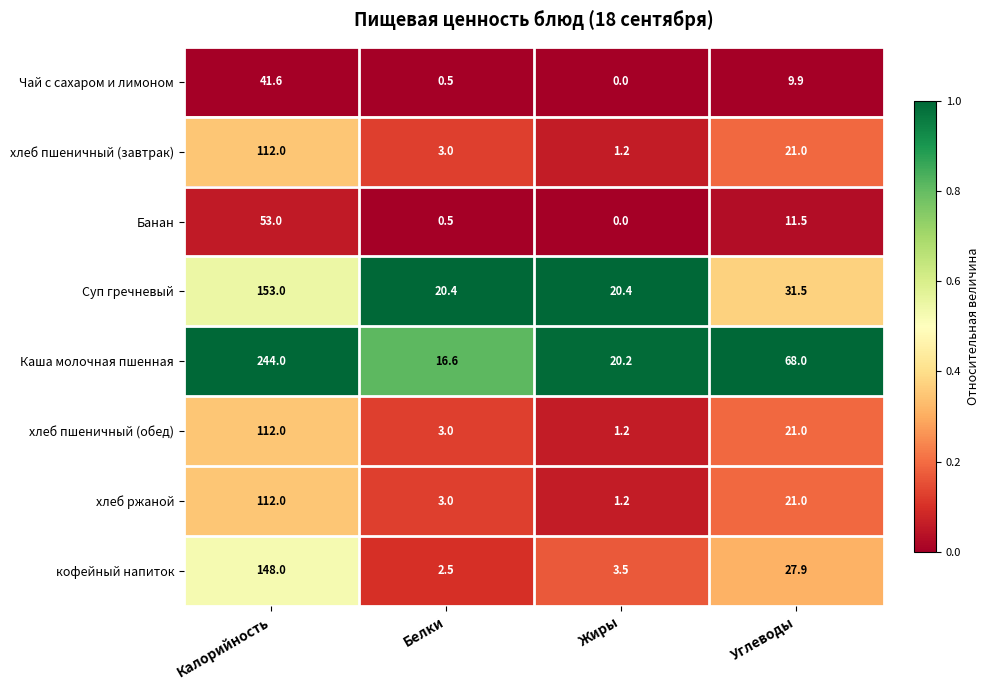

At which label does хлеб ржаной first exceed 21?

Калорийность